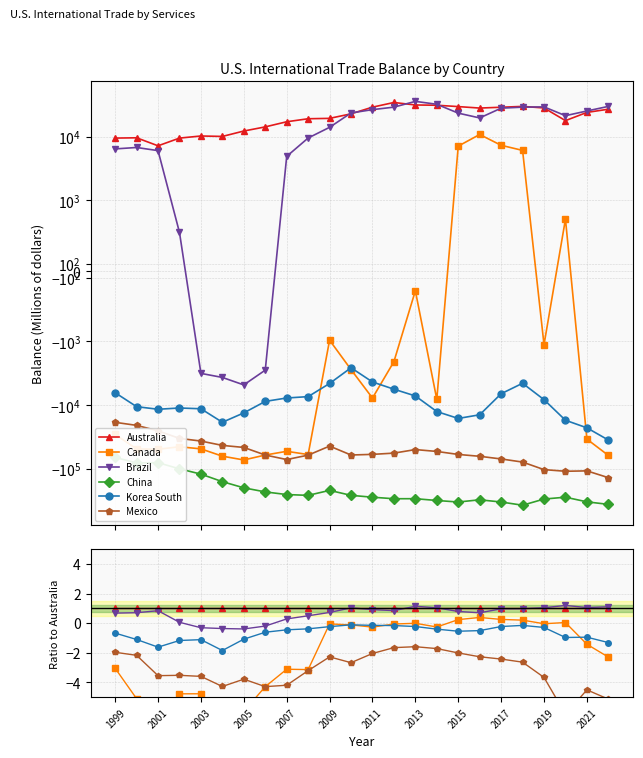

Does the chart display data point markers on the line(s)?

Yes